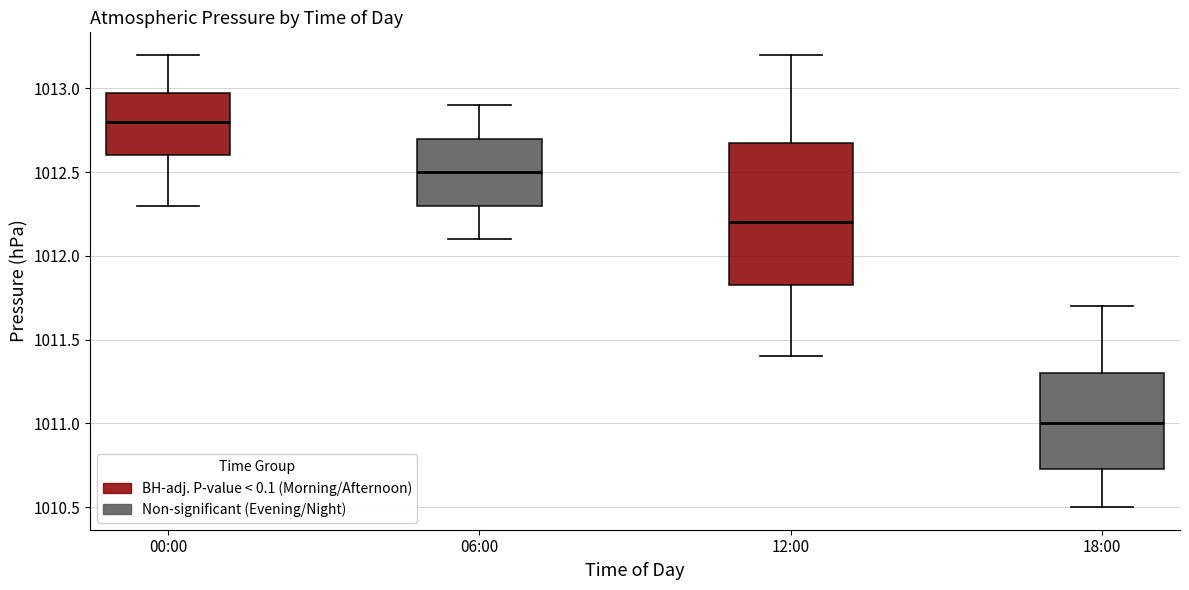

Where does the lower whisker of the box for 18:00 end on the y-axis? The values are not printed on the chart, so give them approximately, as read against the axis.

1010.50